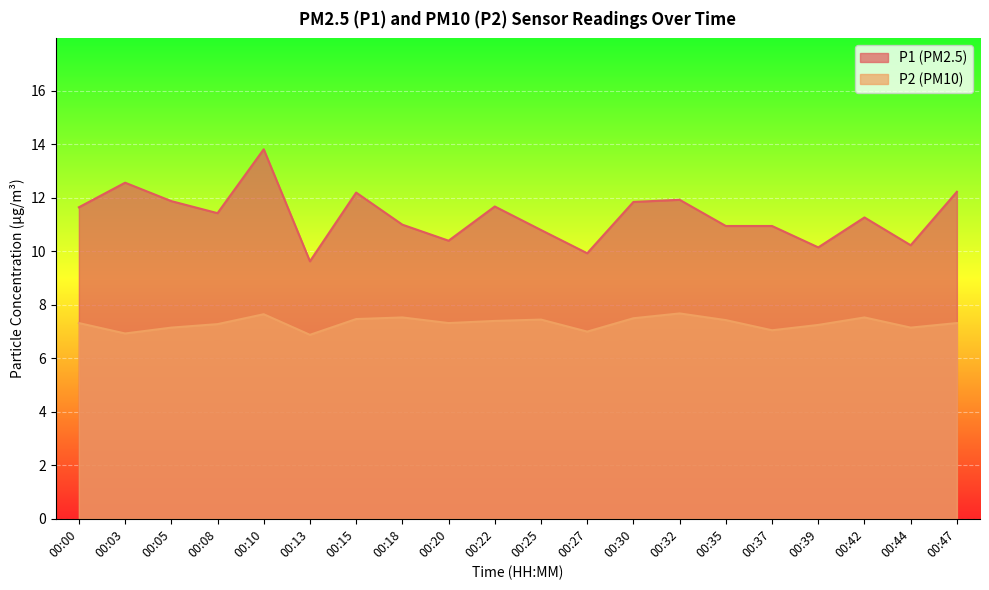

List the series in order of their overall mean, lowest first.

P2 (PM10), P1 (PM2.5)